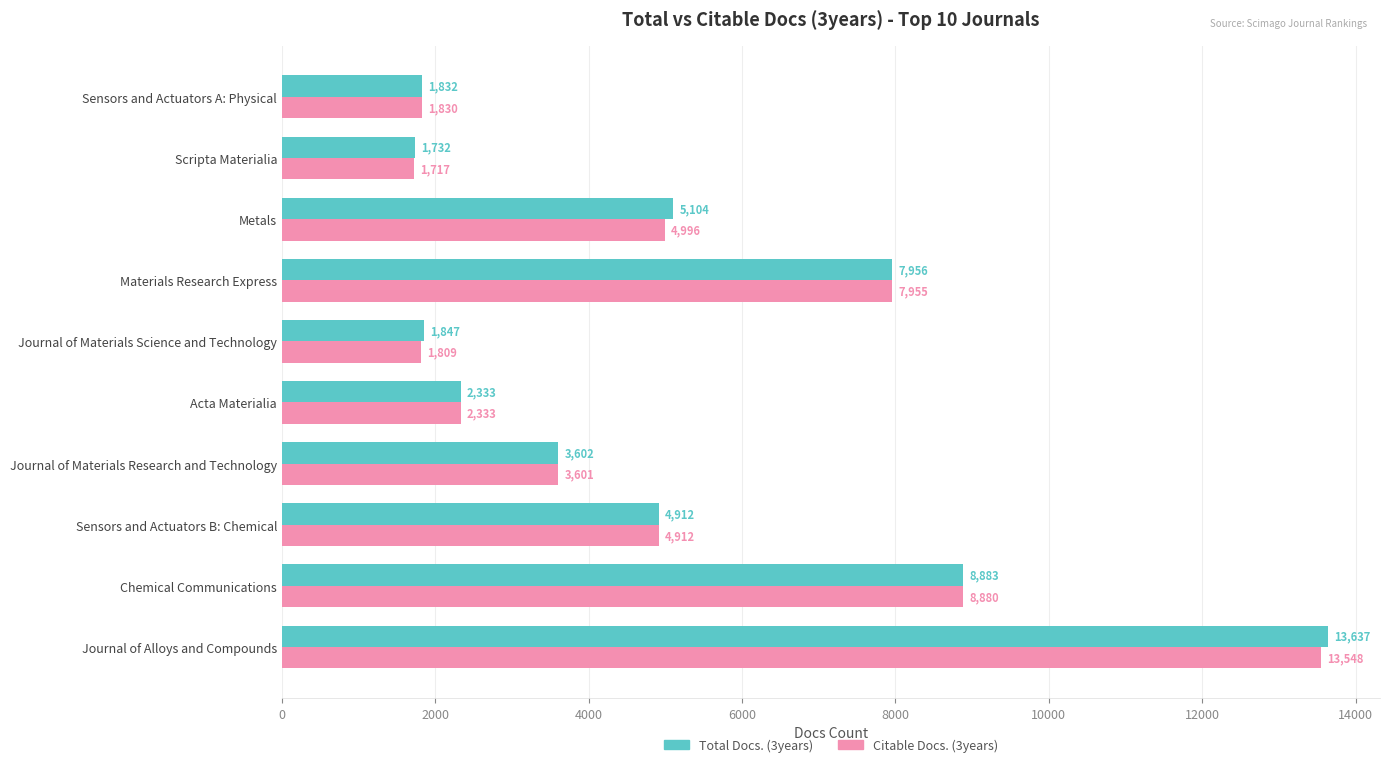

At which label is Total Docs. (3years) closest to 7684?

Materials Research Express